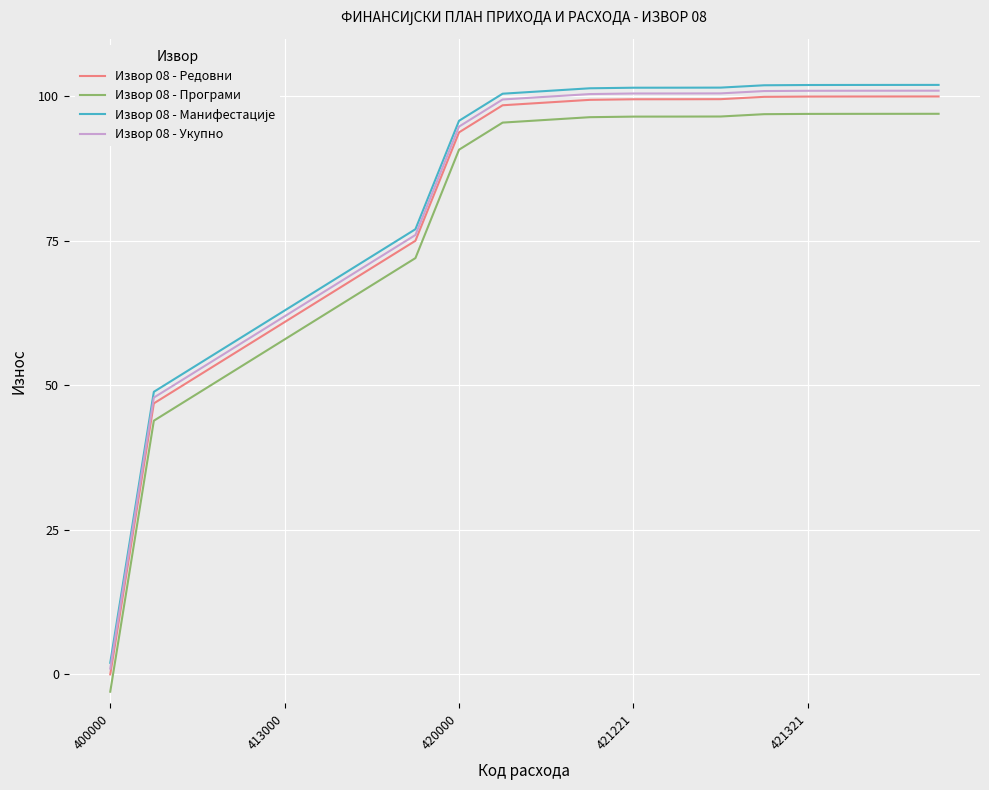

True or false: Извор 08 - Укупно and Извор 08 - Програми cross at least once.

False